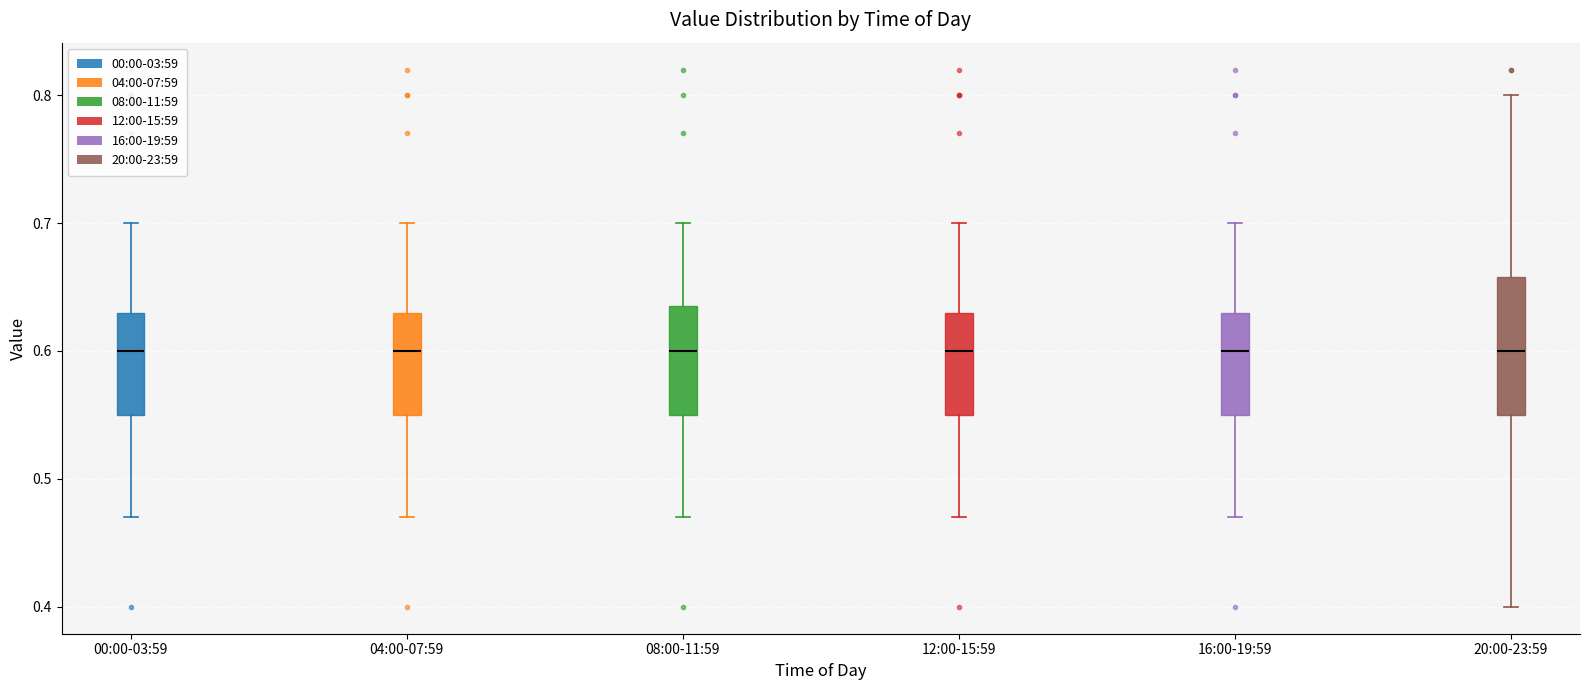

Reading left to right, read every box against the y-axis: the position of its median line, the range the box covers, and the ends of its whiskers. The values are not printed on the chart, so give them approximately, as read against the axis.

00:00-03:59: median 0.60, box 0.55 to 0.63, whiskers 0.47 to 0.70
04:00-07:59: median 0.60, box 0.55 to 0.63, whiskers 0.47 to 0.70
08:00-11:59: median 0.60, box 0.55 to 0.64, whiskers 0.47 to 0.70
12:00-15:59: median 0.60, box 0.55 to 0.63, whiskers 0.47 to 0.70
16:00-19:59: median 0.60, box 0.55 to 0.63, whiskers 0.47 to 0.70
20:00-23:59: median 0.60, box 0.55 to 0.66, whiskers 0.40 to 0.80